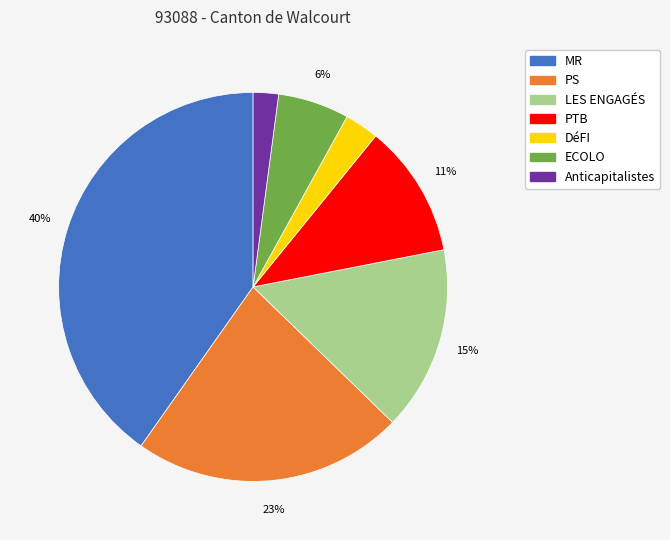

Do MR and LES ENGAGÉS together represent more than half of the pie?

Yes